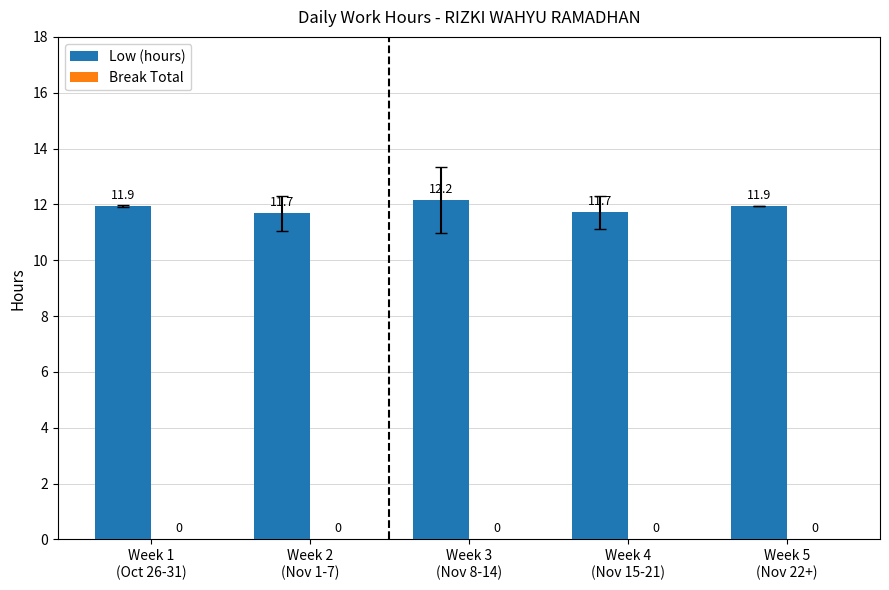

What is the value of the 5th bar from the left?

11.9